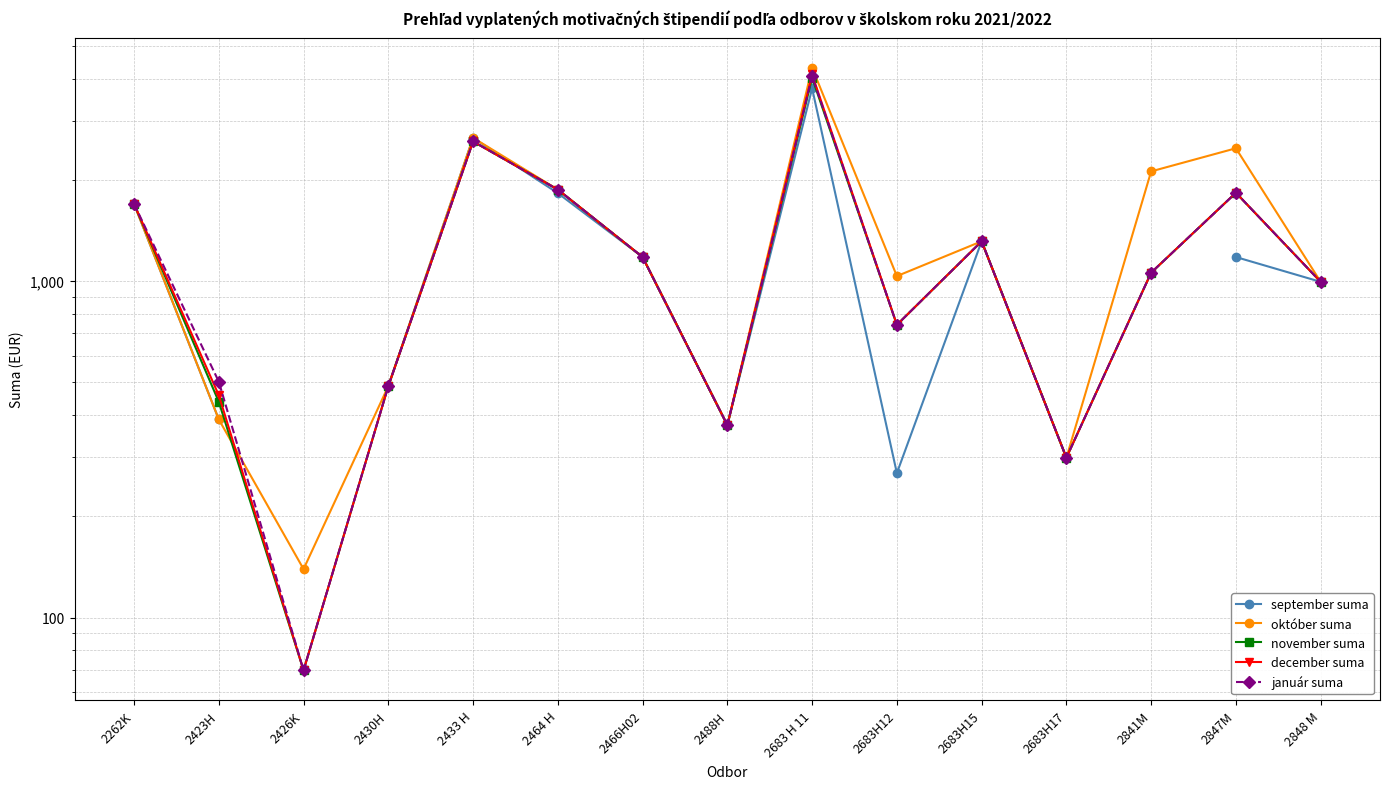

Is it true that október suma equals 3401.2 at 2847M?

False